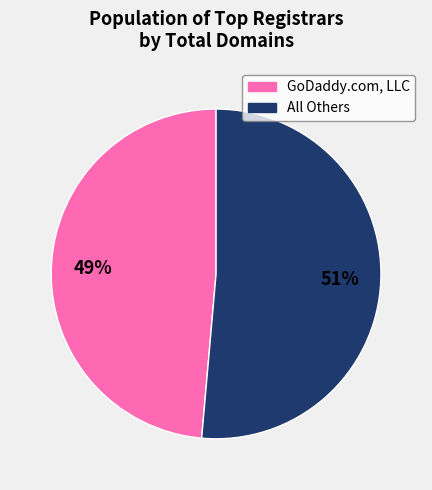

To the nearest percent, what is the average slice percentage?

50%